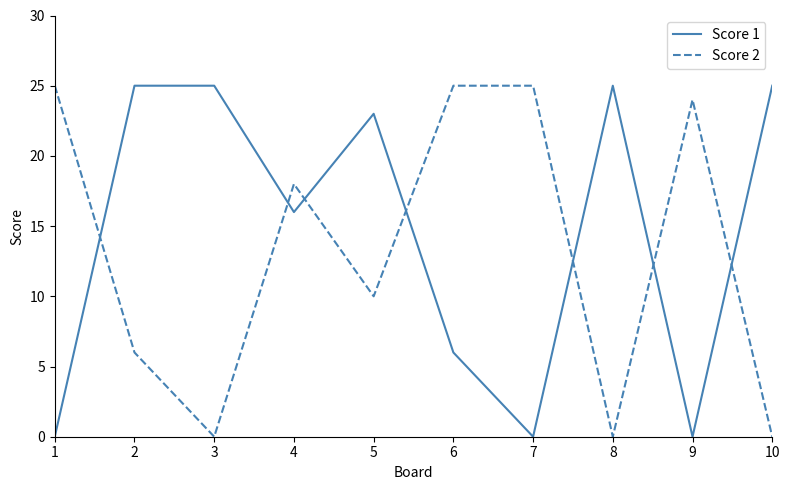

What is the total value across all series at 7?

25